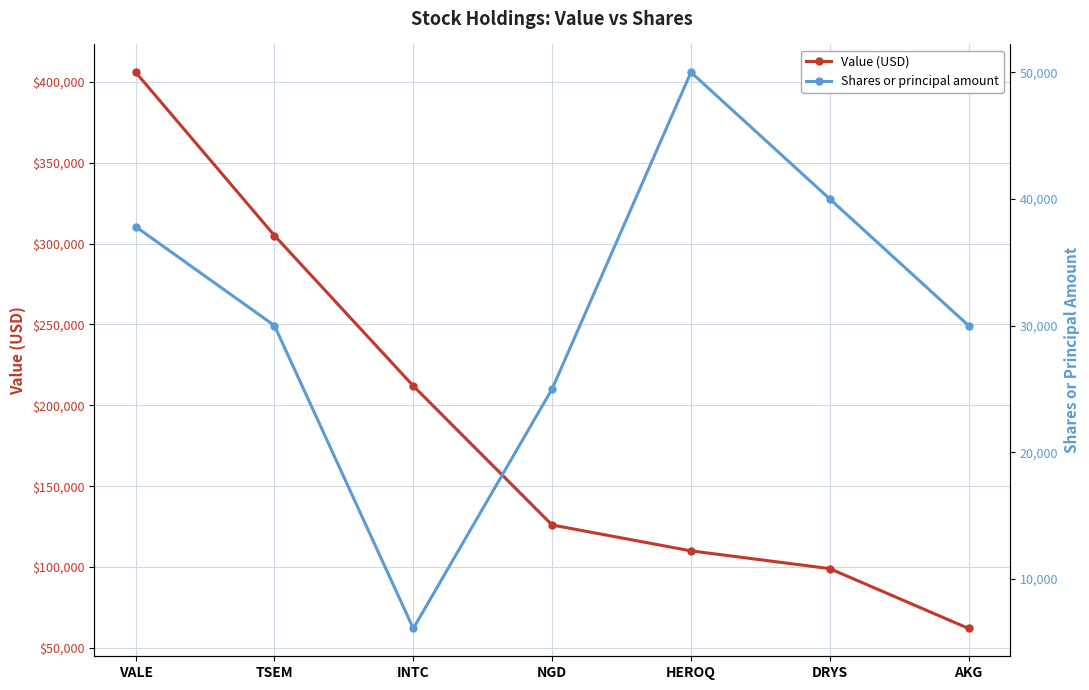

Does the chart have visible grid lines?

Yes